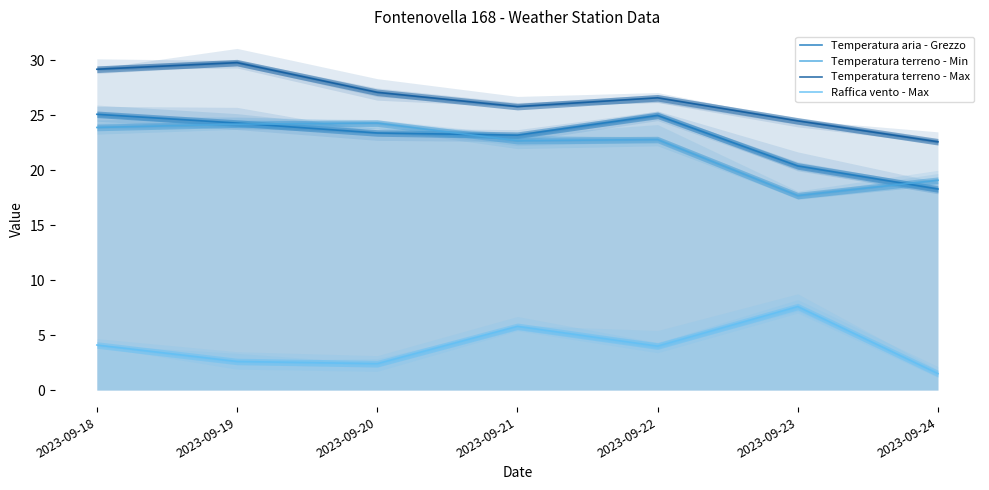

How many data points in Raffica vento - Max are above 4?

3